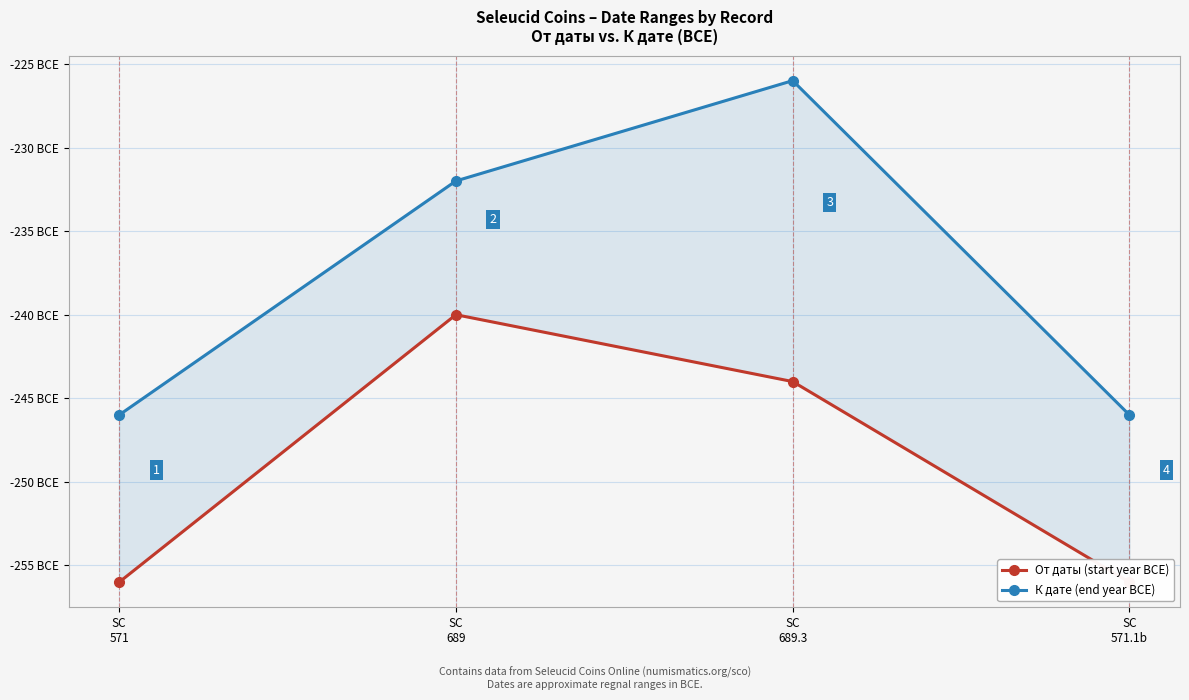

Does the chart display data point markers on the line(s)?

Yes